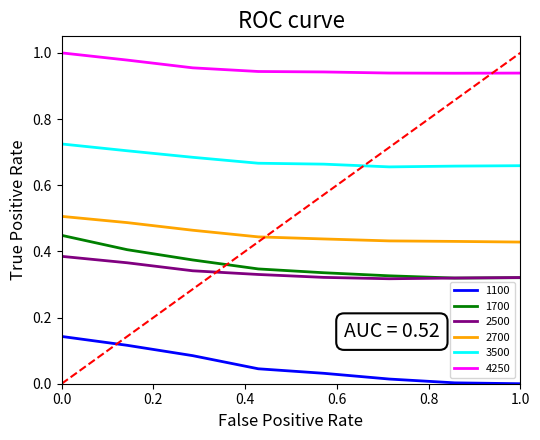

Which series has the largest total across all categories?

4250